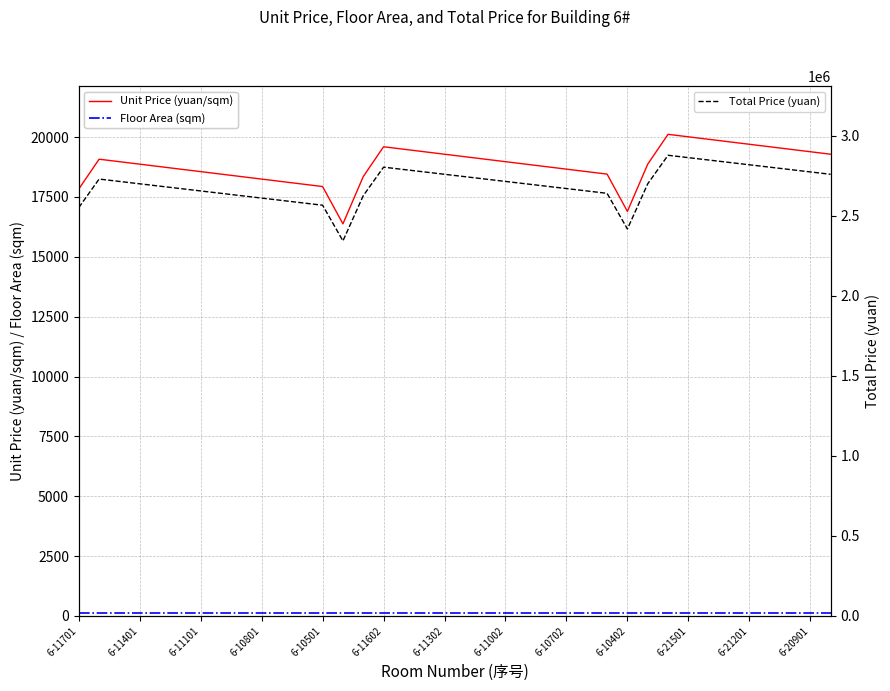

The value of Unit Price (yuan/sqm) at 6-11002 is 18973.6. True or false?

True